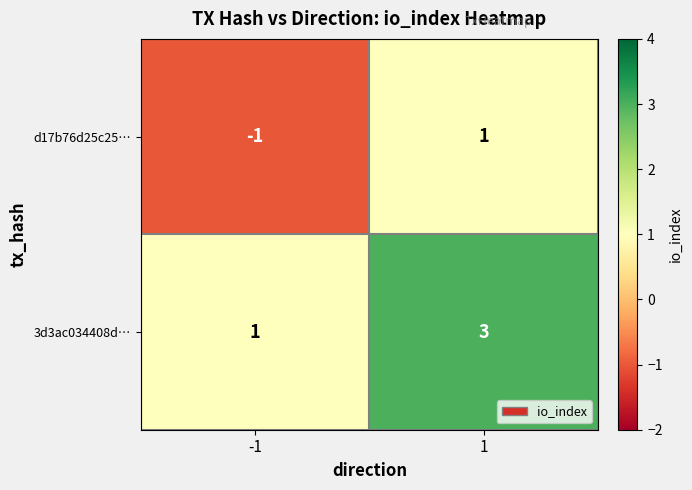

Count the number of categories in the chart.

2